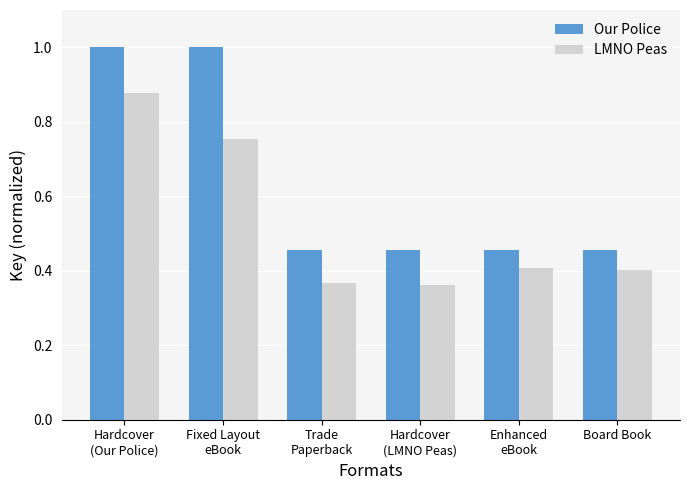

Rank the series by their average value, from lowest to highest.

LMNO Peas, Our Police